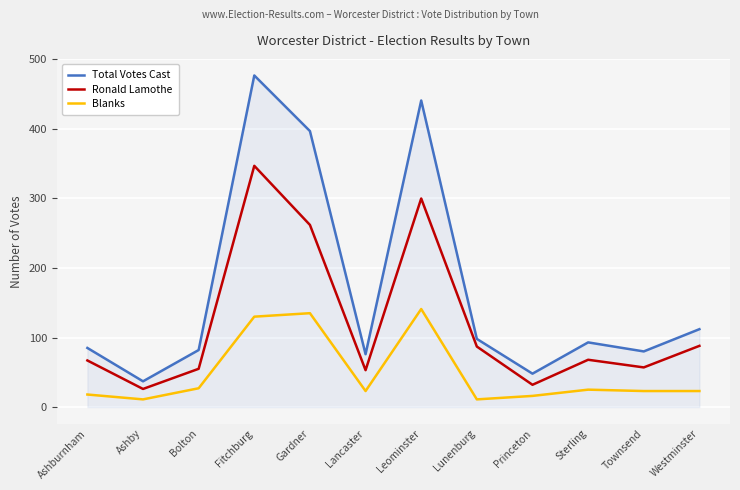

What is the spread (max minus min) of values at Bolton?

55